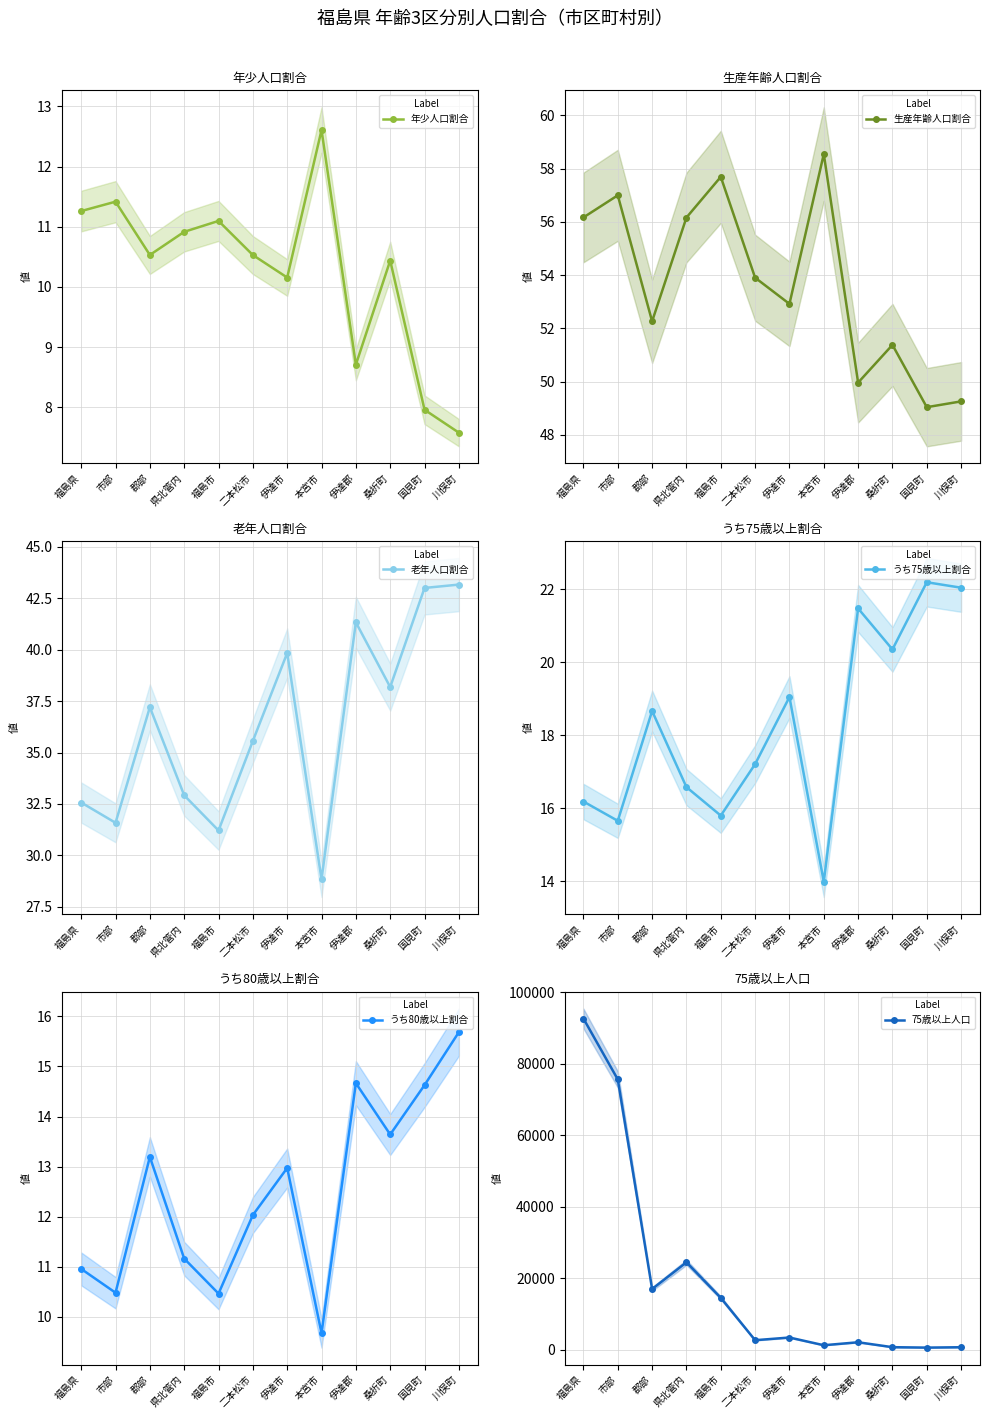

What is the difference between the second highest and second lowest values in the うち80歳以上割合 series?

4.2